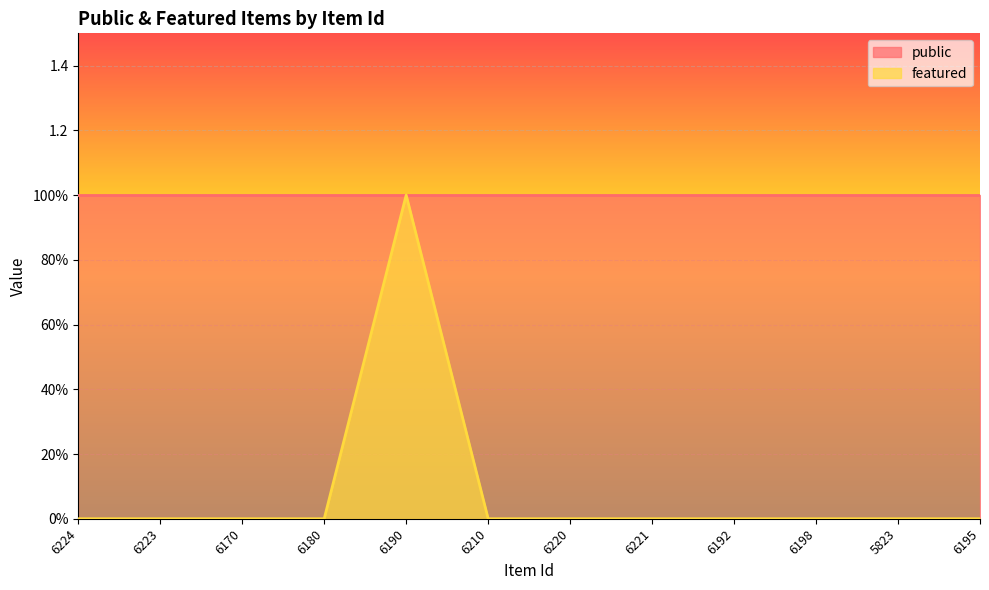

True or false: the data shows 0 at 6170.

True